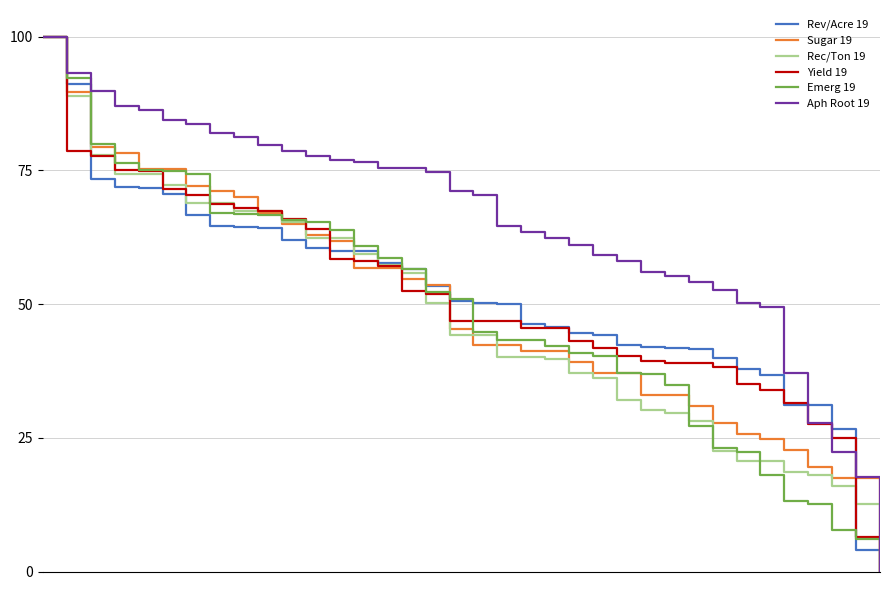

What are all the series names shown in the legend?

Rev/Acre 19, Sugar 19, Rec/Ton 19, Yield 19, Emerg 19, Aph Root 19